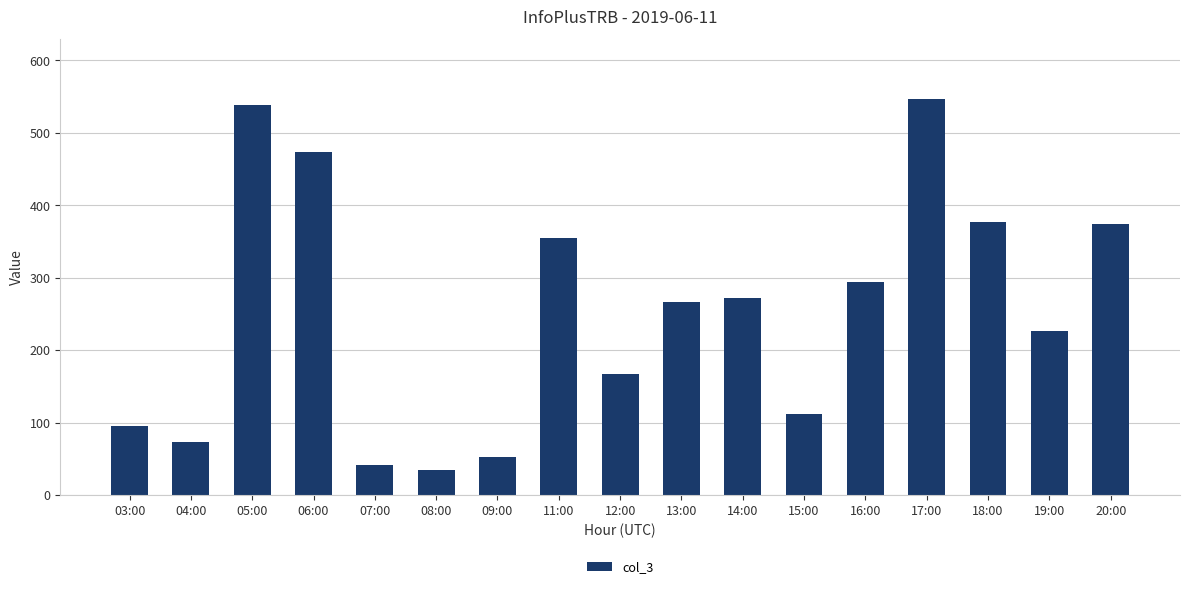

Approximately how many times larger is the value at 16:00 compared to 11:00?

0.8